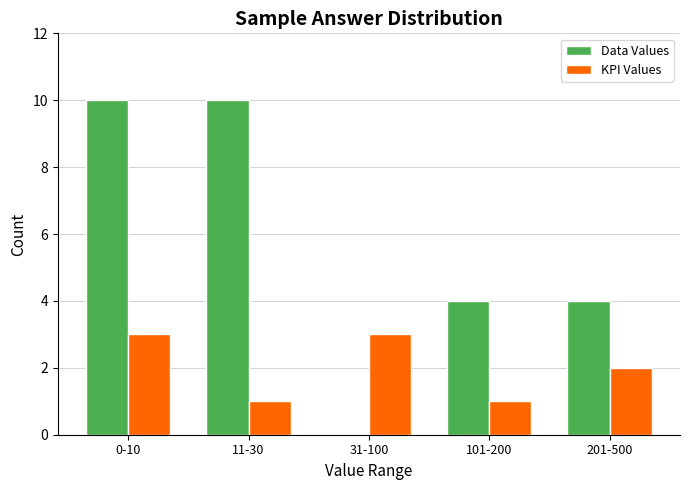

Reading right to left, transcribe all the data shown in this chart.

Data Values: 201-500=4	101-200=4	31-100=0	11-30=10	0-10=10
KPI Values: 201-500=2	101-200=1	31-100=3	11-30=1	0-10=3